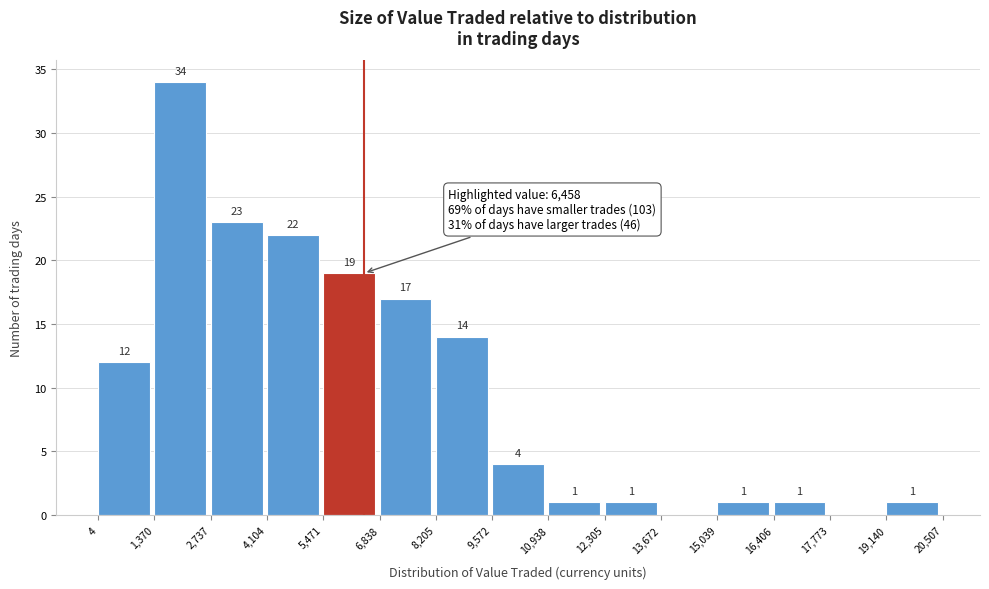

Which range on the x-axis has the tallest bar?

1,370 to 2,737